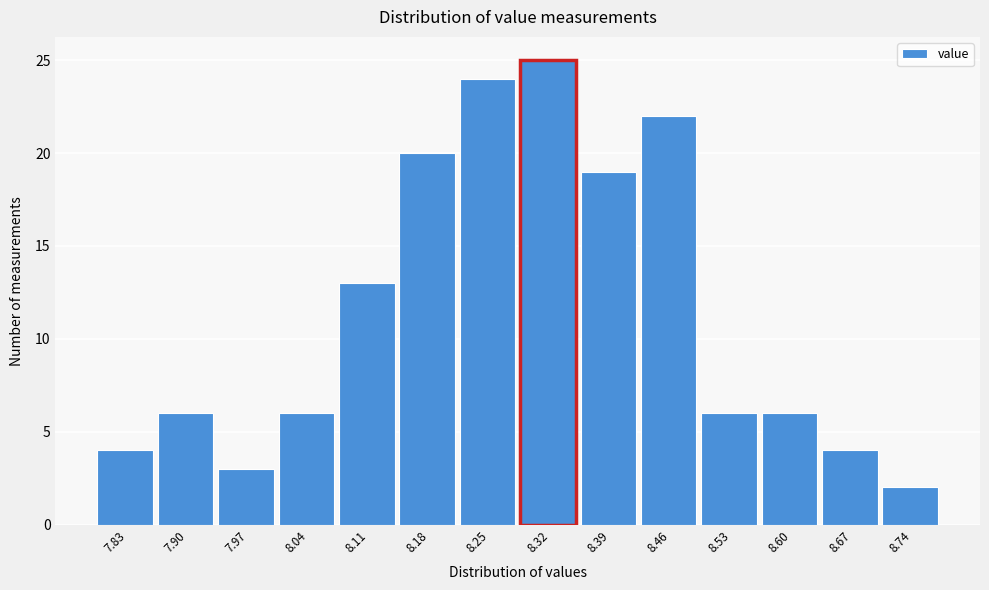

Reading left to right, extract all data points from this chart.

4	6	3	6	13	20	24	25	19	22	6	6	4	2